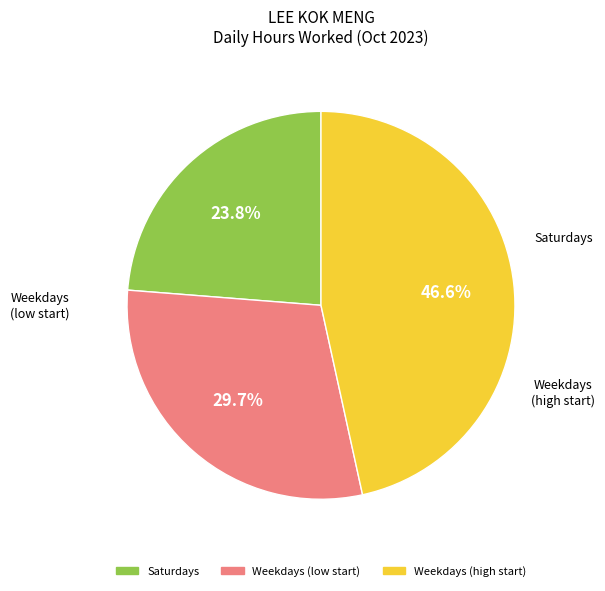

Does any single category account for the majority?

No